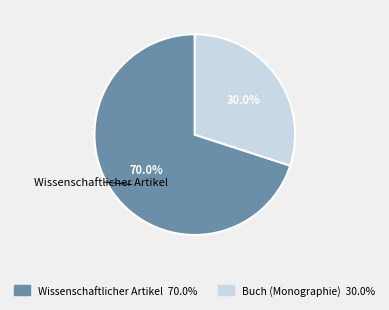

To the nearest percent, what percentage of the pie is Buch (Monographie)?

30%